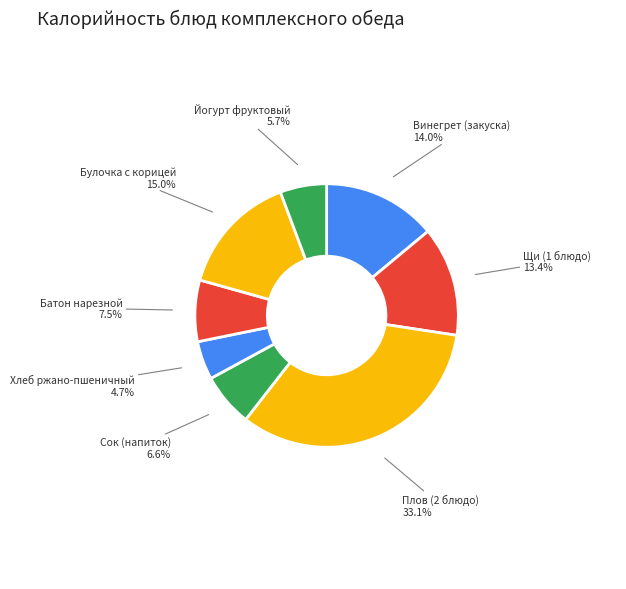

Does any single category account for the majority?

No